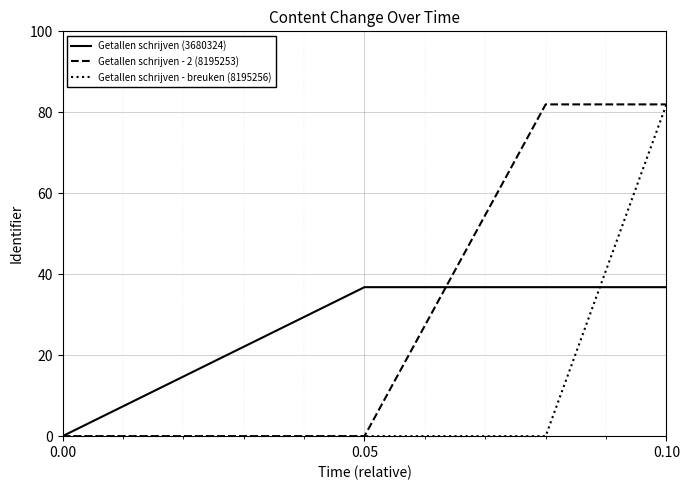

What are all the series names shown in the legend?

Getallen schrijven (3680324), Getallen schrijven - 2 (8195253), Getallen schrijven - breuken (8195256)